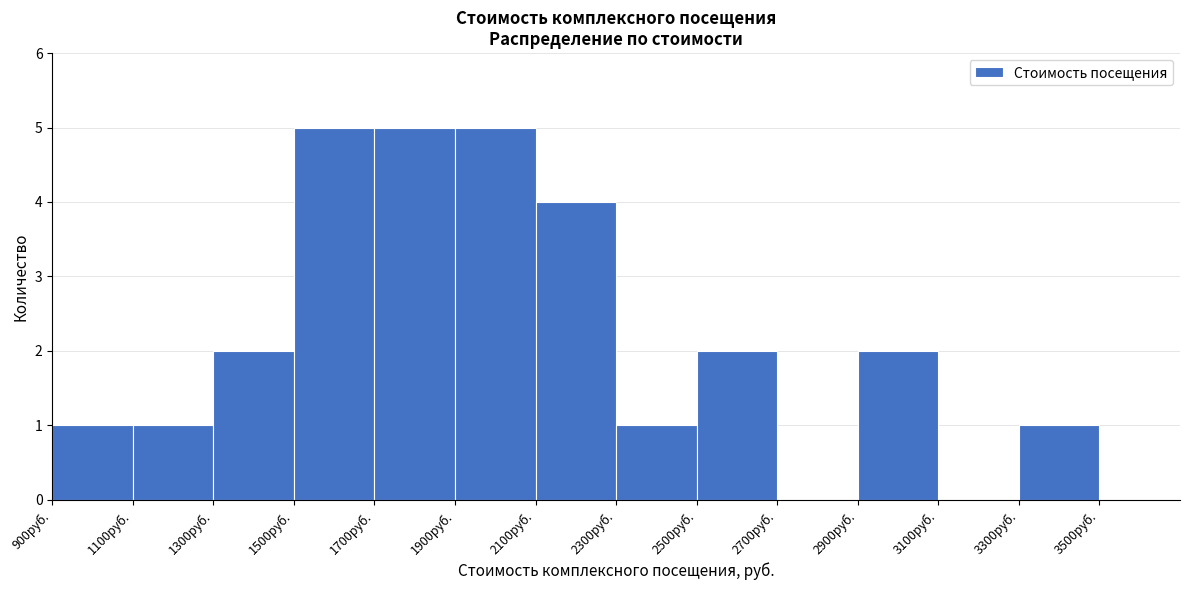

How tall is the bar that spans 2100 to 2300 on the x-axis? The values are not printed on the chart, so give them approximately, as read against the axis.

4